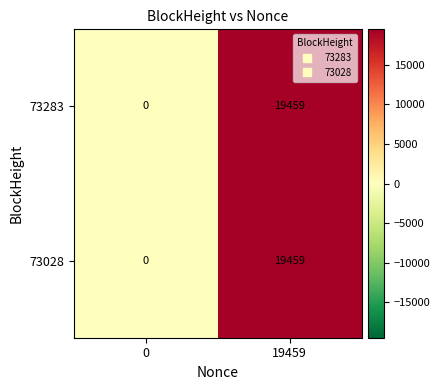

At which category does the chart reach its peak across all series?

19459